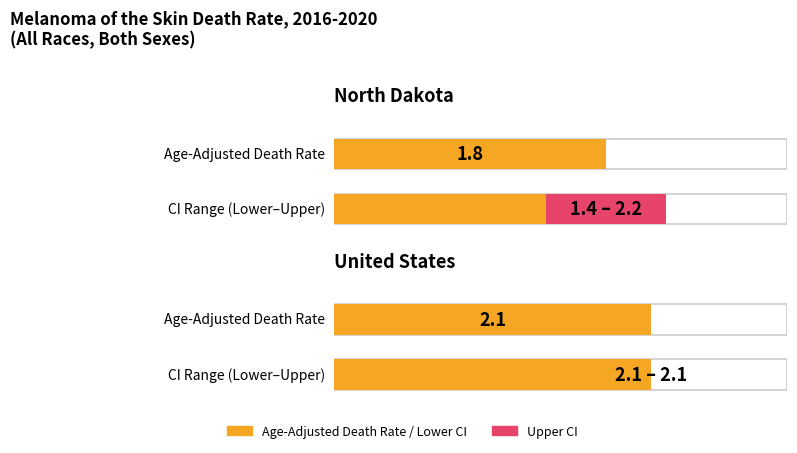

Read the Upper CI value at North Dakota.

2.2